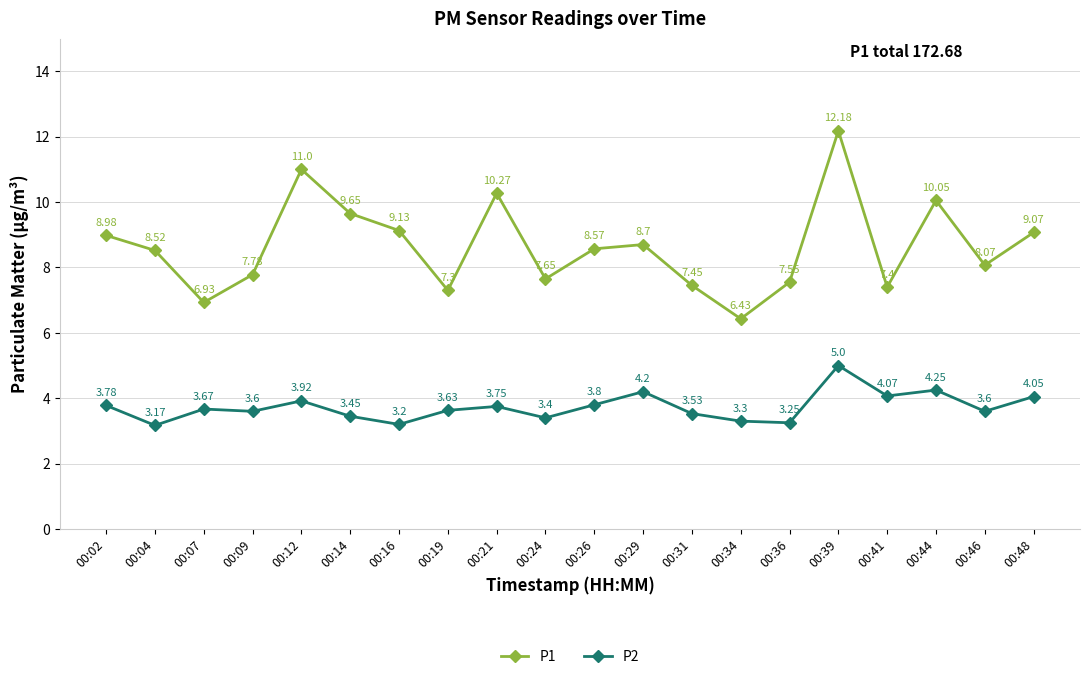

The P1 series shows 11.2 at 00:19. True or false?

False